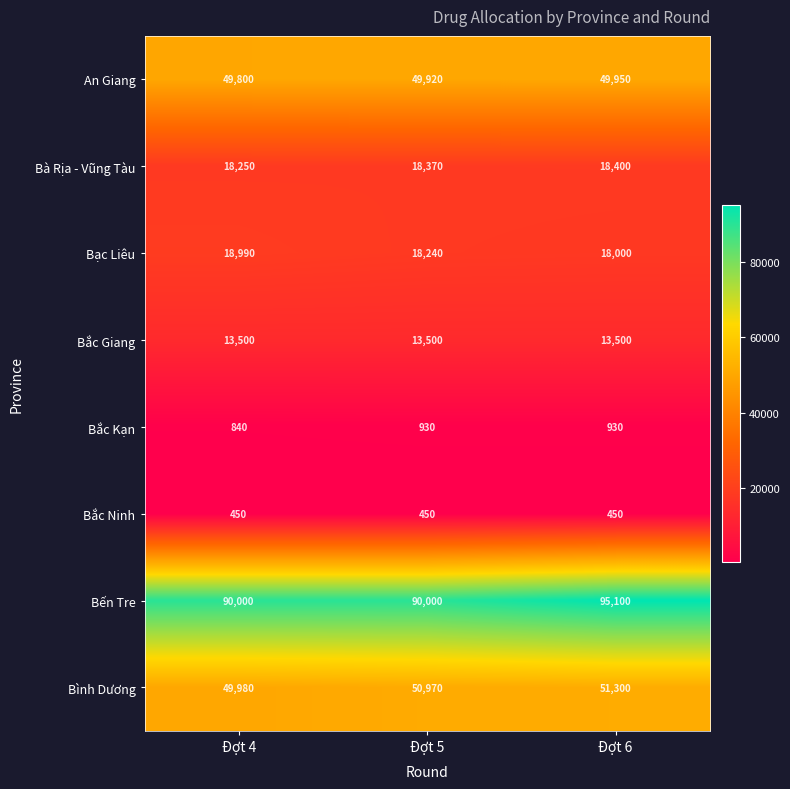

What is the greatest value displayed?

95100